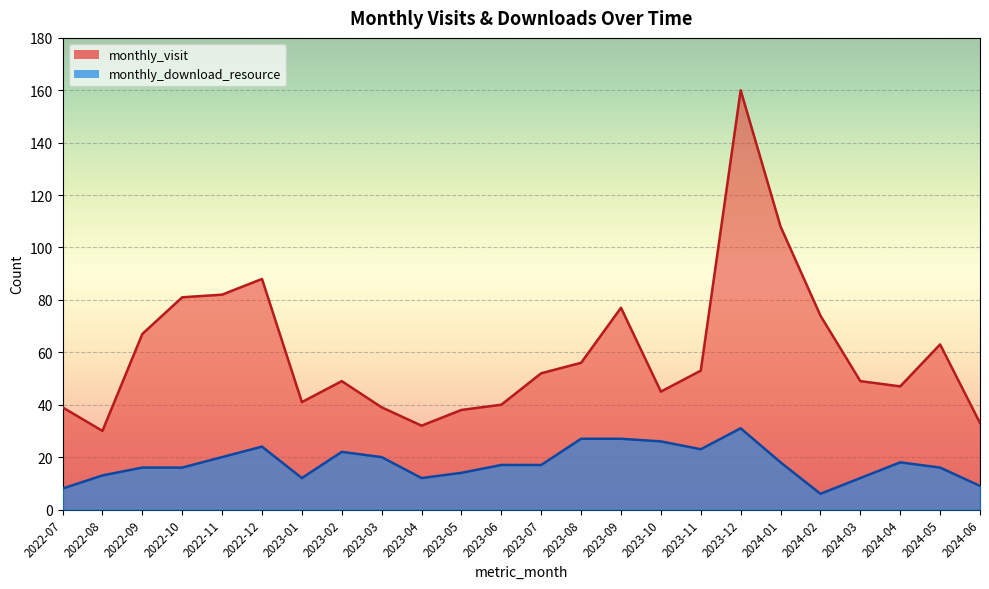

At which label does monthly_visit first exceed 52?

2022-09